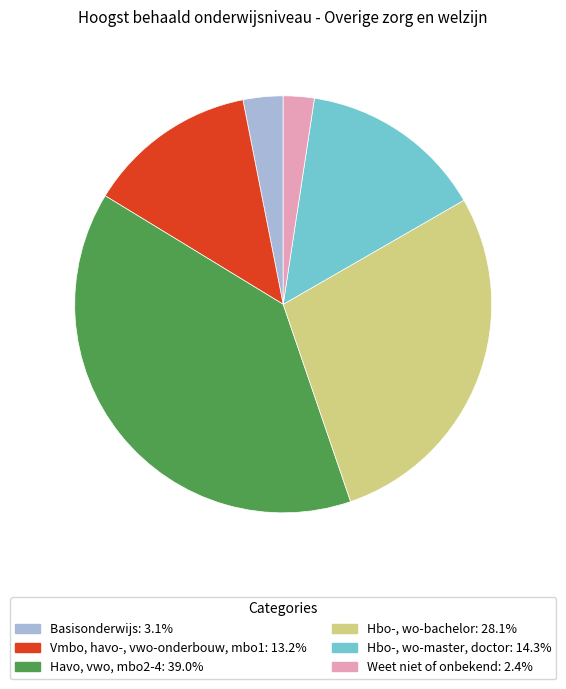

How many slices are in this pie chart?

6